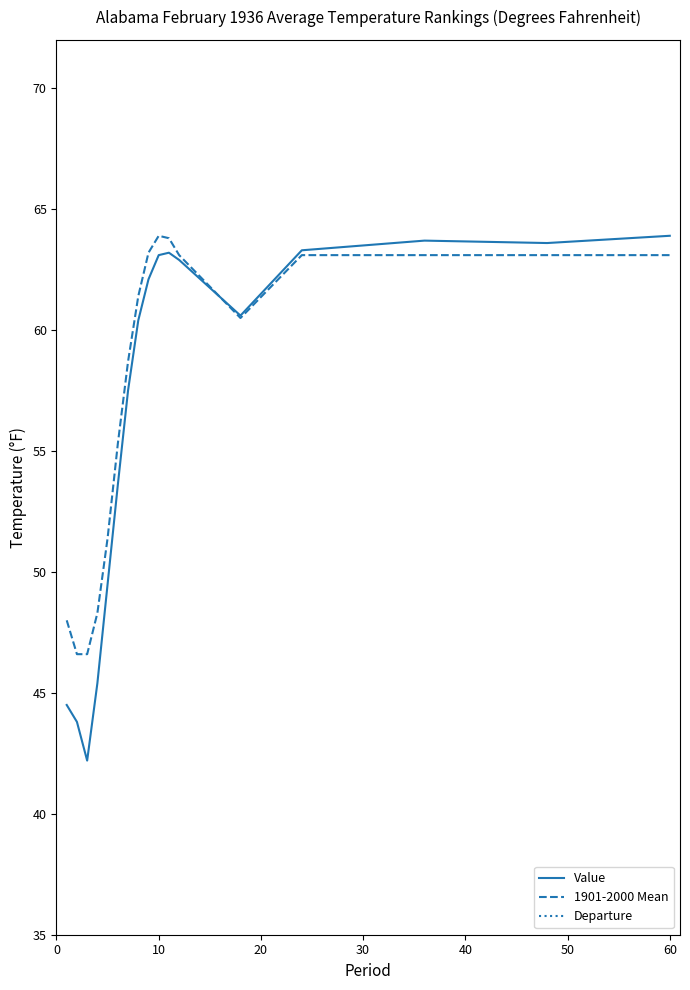

Reading right to left, transcribe all the data shown in this chart.

Value: 63.9	63.6	63.7	63.3	60.6	62.9	63.2	63.1	62.1	60.4	57.5	53.6	49.5	45.4	42.2	43.8	44.5
1901-2000 Mean: 63.1	63.1	63.1	63.1	60.5	63.1	63.8	63.9	63.2	61.4	58.7	55.3	51.4	48.3	46.6	46.6	48.0
Departure: 0.8	0.5	0.6	0.2	0.1	-0.2	-0.6	-0.8	-1.1	-1.0	-1.2	-1.7	-1.9	-2.9	-4.4	-2.8	-3.5